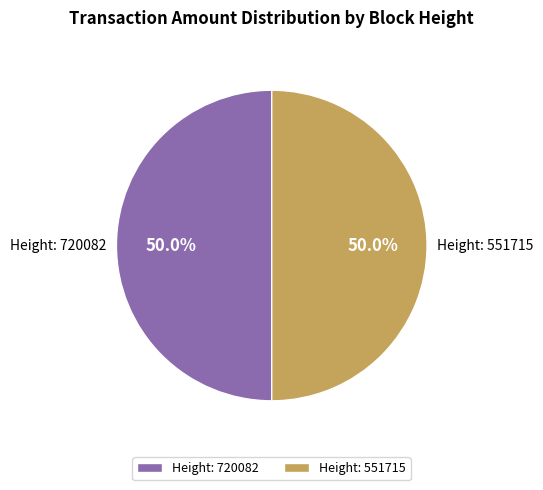

How much of the chart is everything except Height: 720082?

50.0%